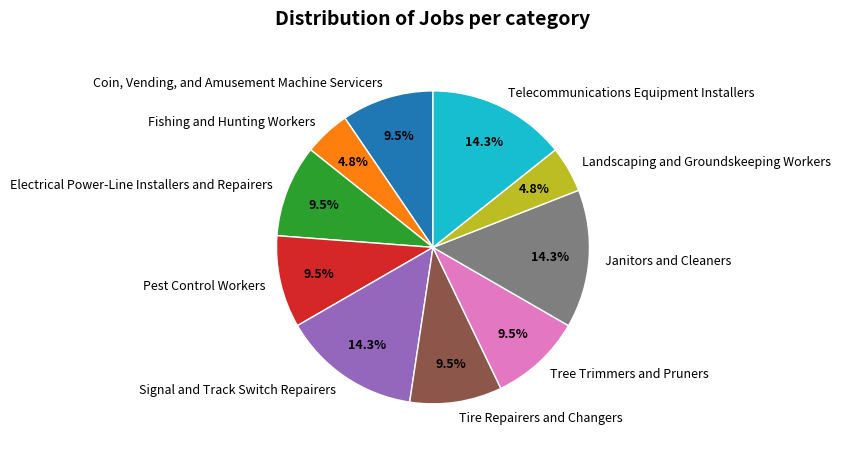

What percentage do Pest Control Workers and Coin, Vending, and Amusement Machine Servicers together represent?

19.0%